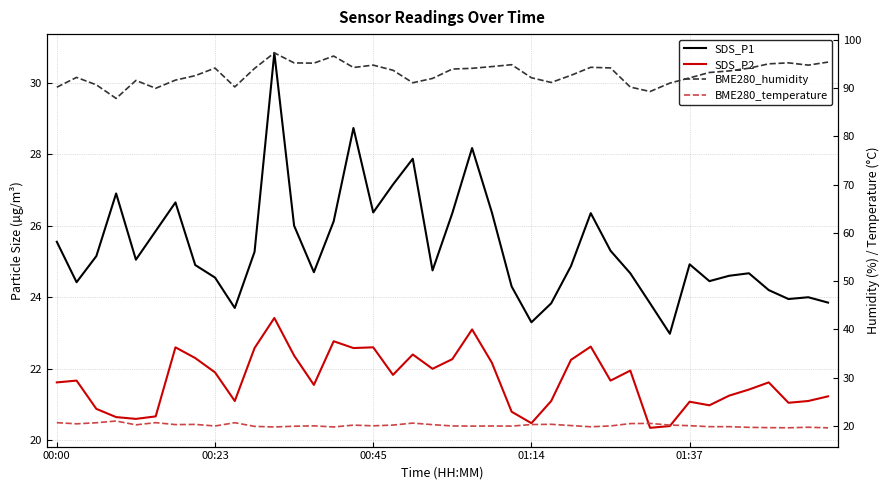

Which series has the largest total across all categories?

BME280_humidity